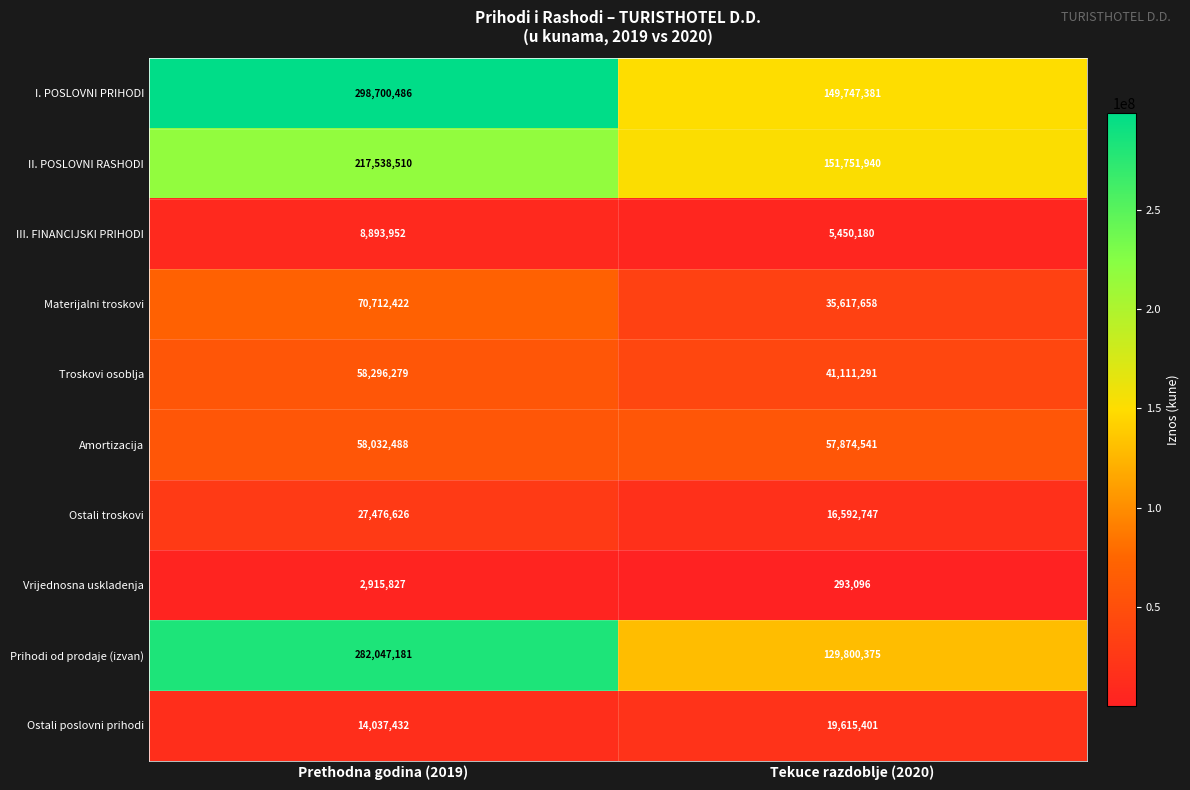

Which series changed the most between Prethodna godina (2019) and Tekuce razdoblje (2020)?

Prihodi od prodaje (izvan)